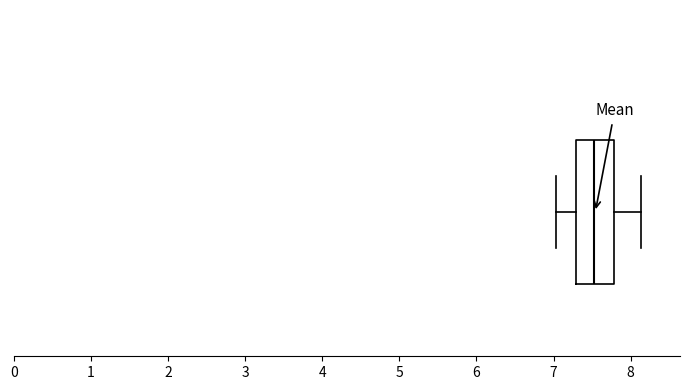

Read this box plot against the x-axis: the position of the median line, the range covered by the box, and the ends of both whiskers. The values are not printed on the chart, so give them approximately, as read against the axis.

median 7.5, box 7.3 to 7.8, whiskers 7.0 to 8.1